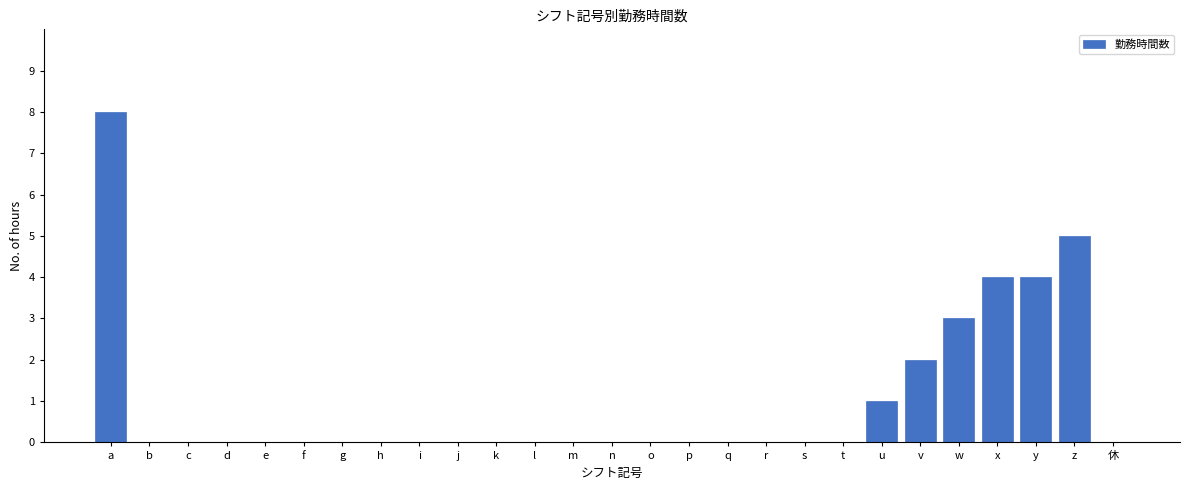

Reading left to right, extract all data points from this chart.

a=8	b=0	c=0	d=0	e=0	f=0	g=0	h=0	i=0	j=0	k=0	l=0	m=0	n=0	o=0	p=0	q=0	r=0	s=0	t=0	u=1	v=2	w=3	x=4	y=4	z=5	休=0